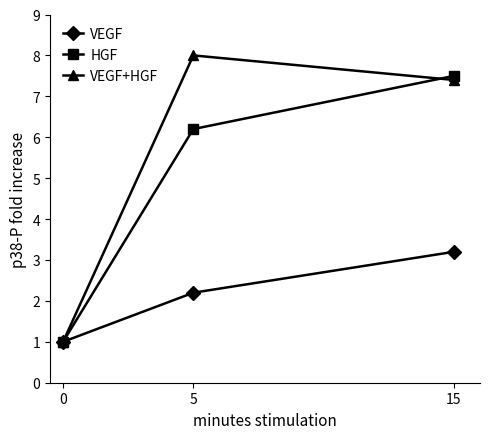

How many data points in HGF are above 6?

2